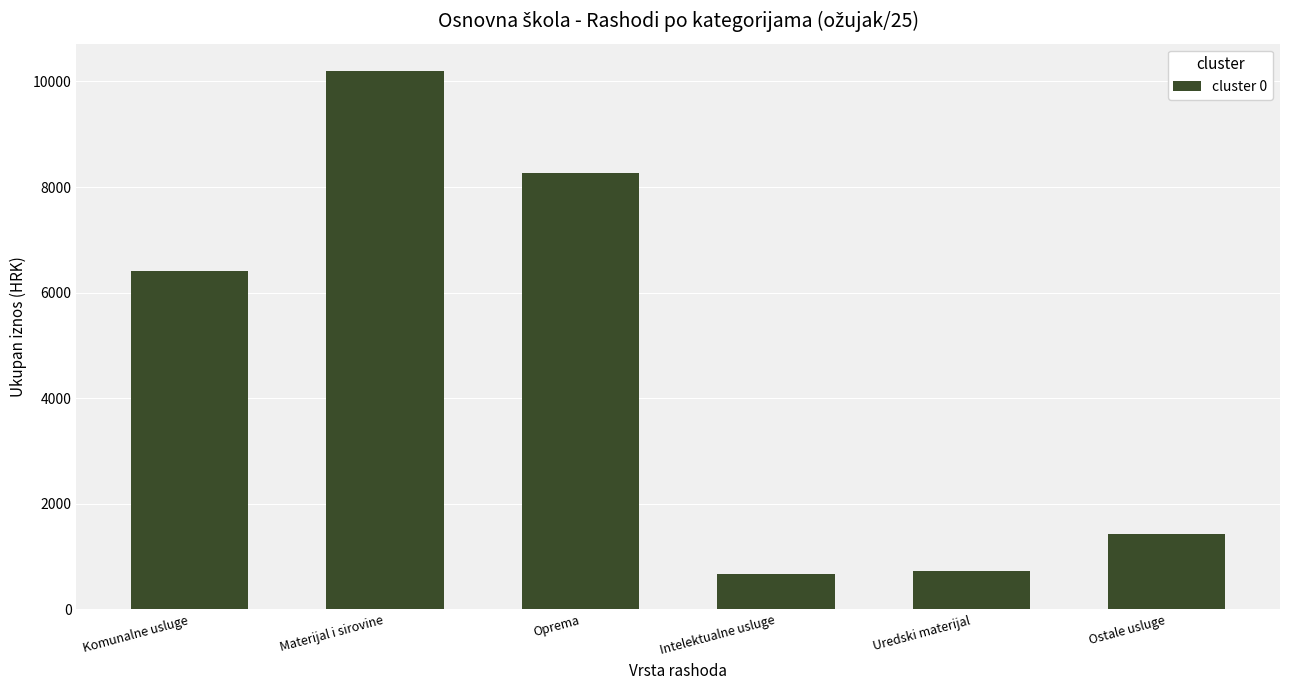

The value at Intelektualne usluge is 669.7. True or false?

True